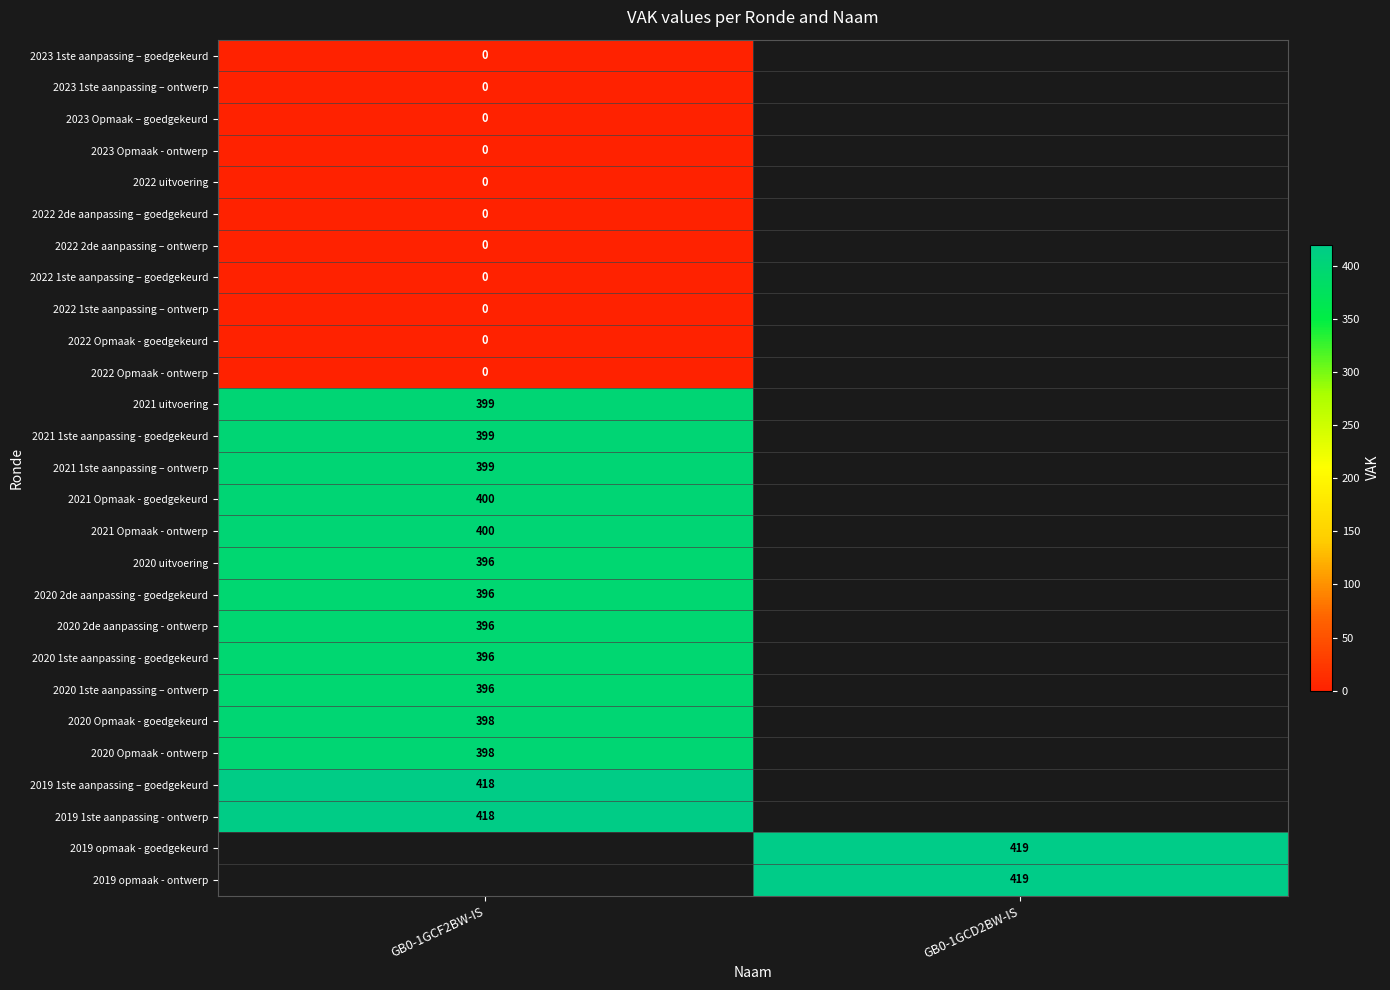

True or false: 2020 2de aanpassing - goedgekeurd has a value of 203 at GB0-1GCF2BW-IS.

False